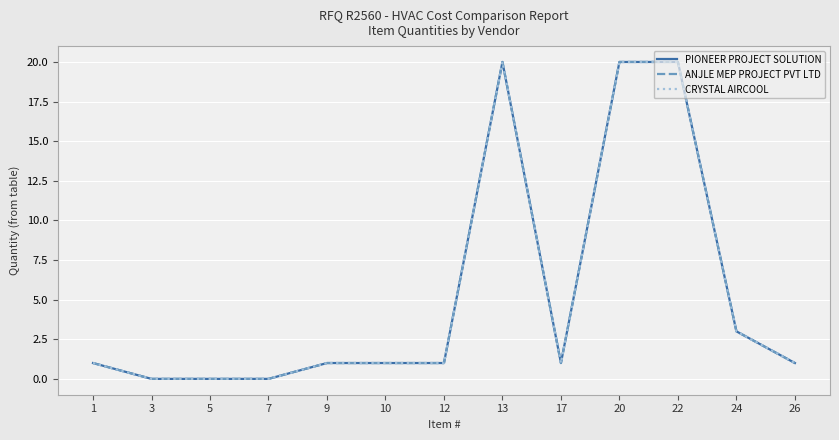

Is this an area chart (filled region under the line)?

No